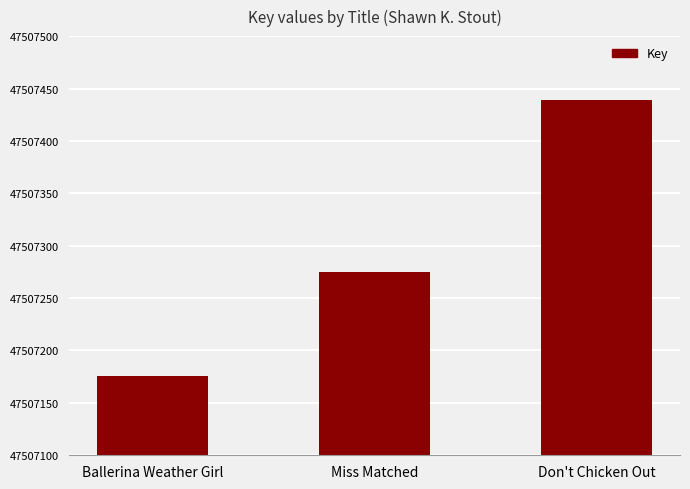

What is the ratio of the value at Ballerina Weather Girl to the value at Don't Chicken Out?

1.0